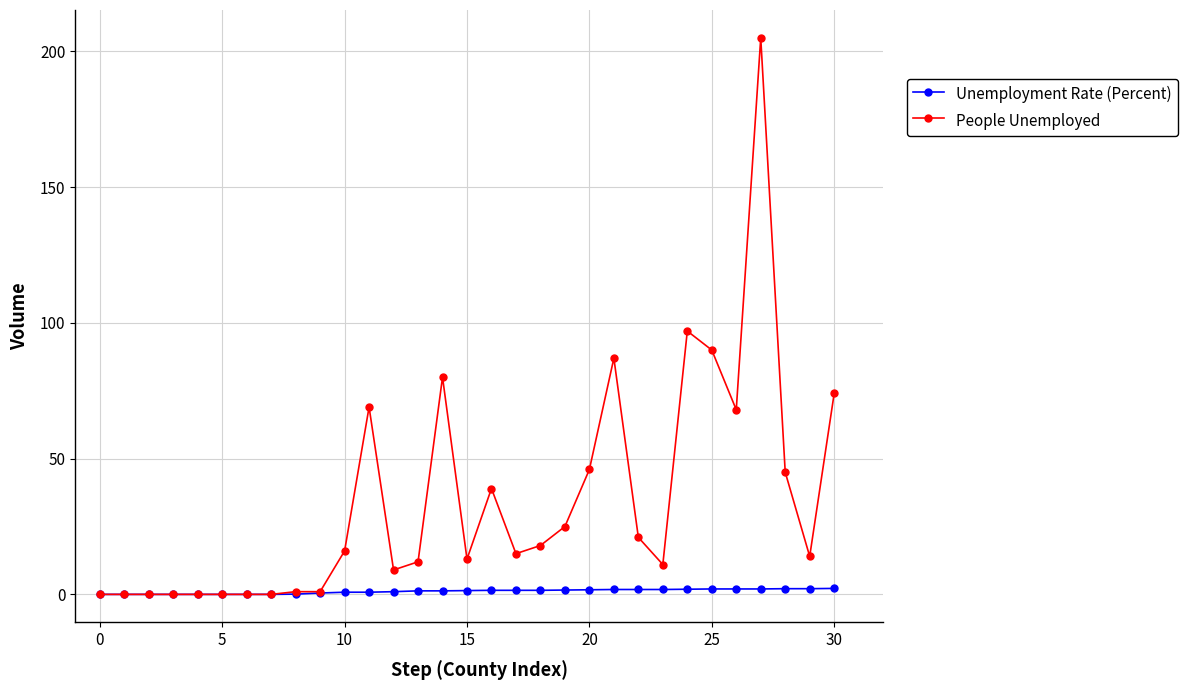

What is the greatest value displayed?

205.0